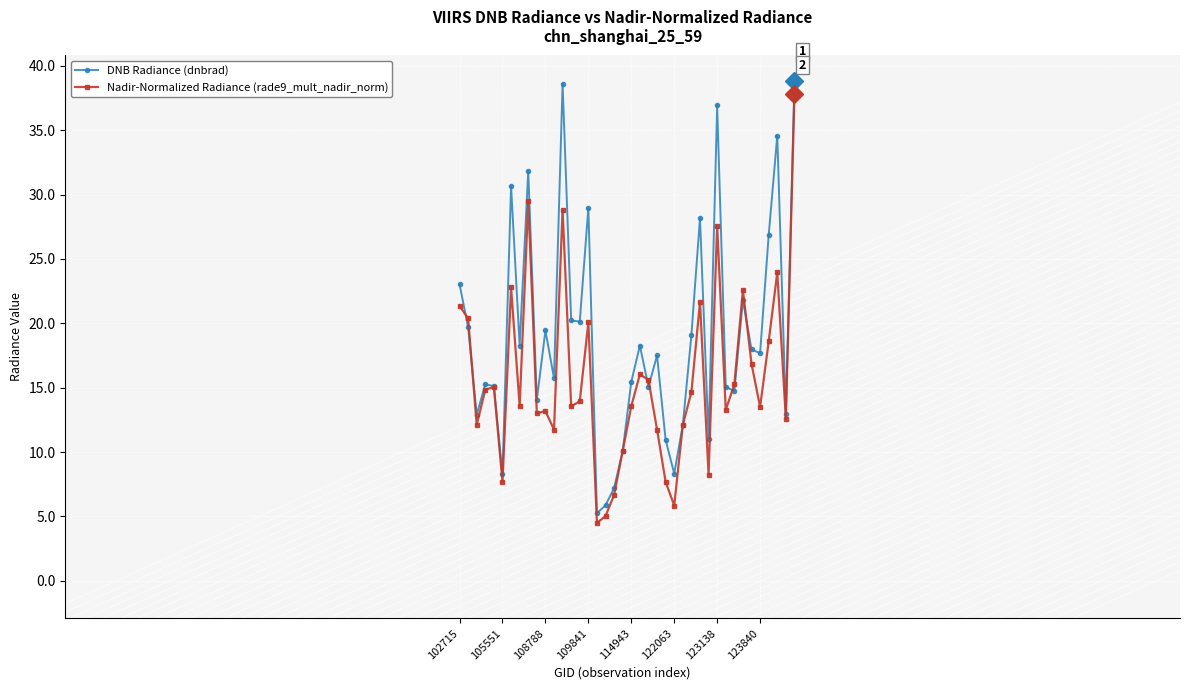

What is the highest value of the Nadir-Normalized Radiance (rade9_mult_nadir_norm) series?

37.8